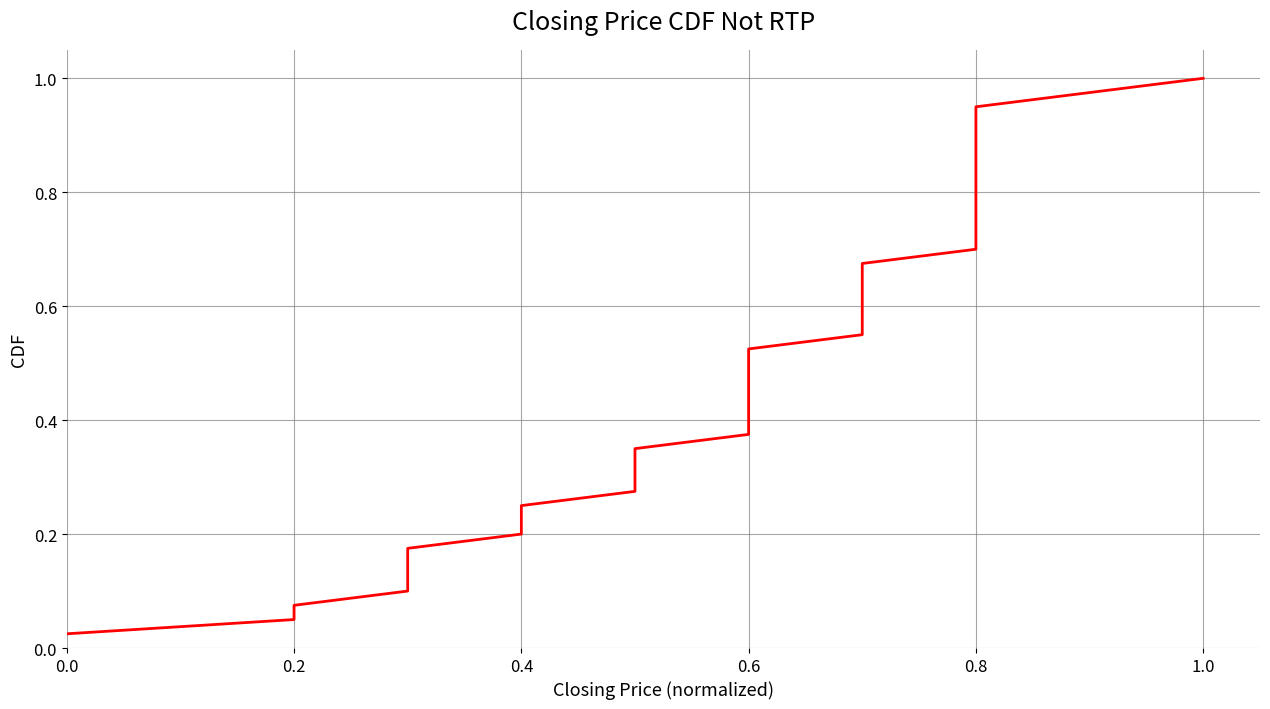

What is the sum of all values?

20.5